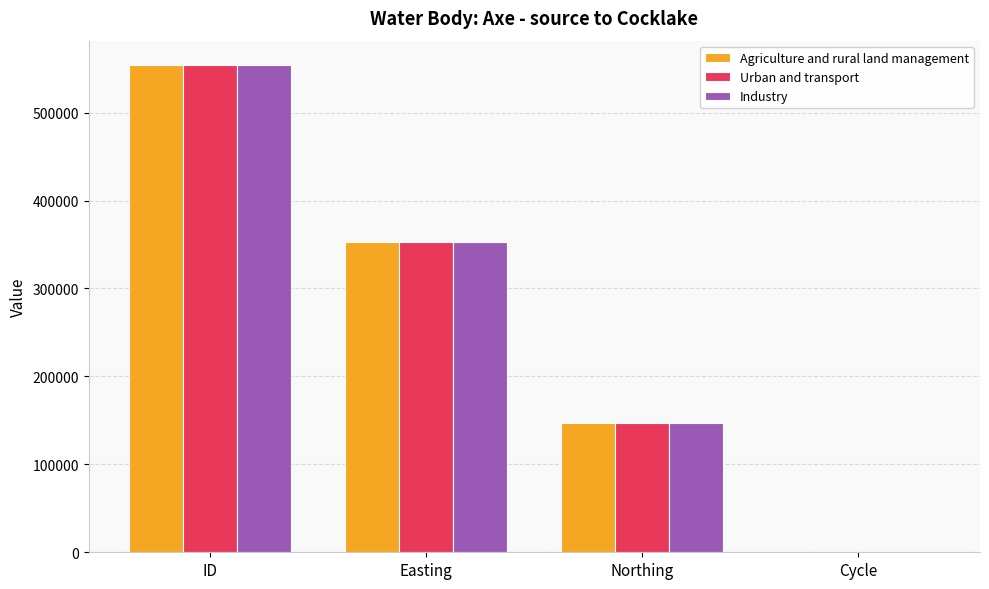

What is the sum of all Industry values?

1054420